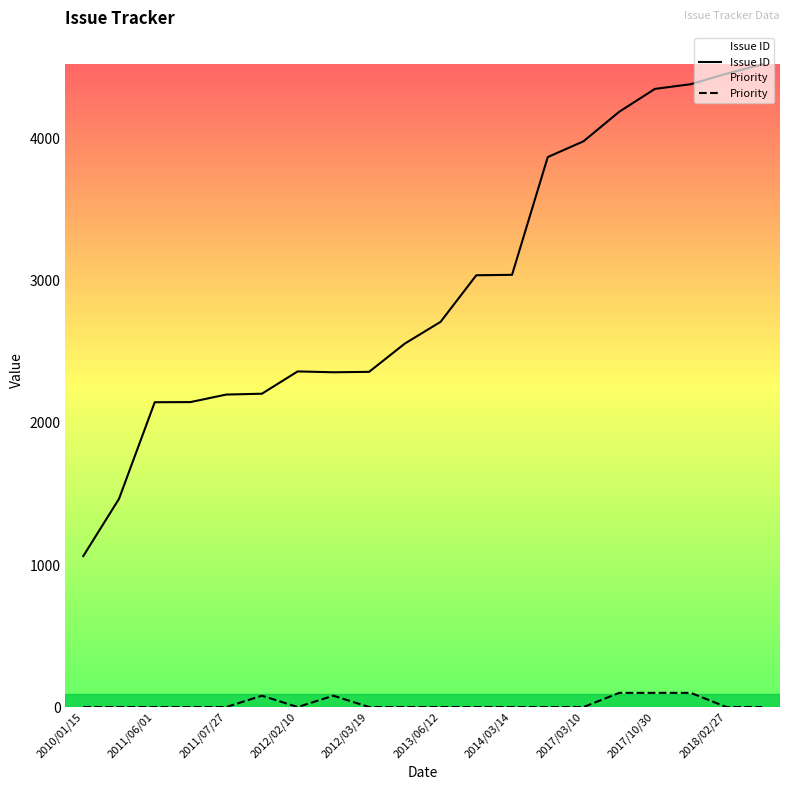

True or false: Priority has more than 2 points higher than both neighbors.

False